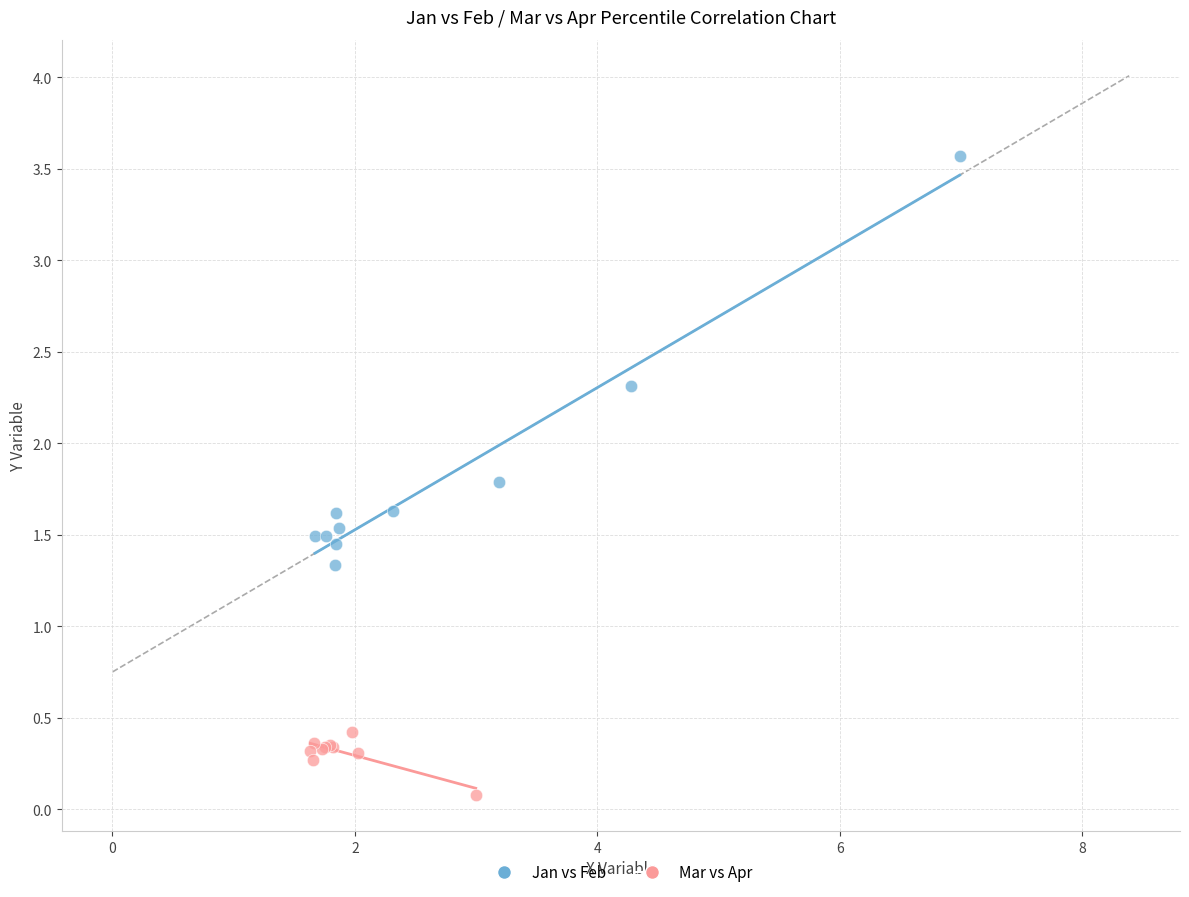

Which series contains the highest Y value?

Jan vs Feb